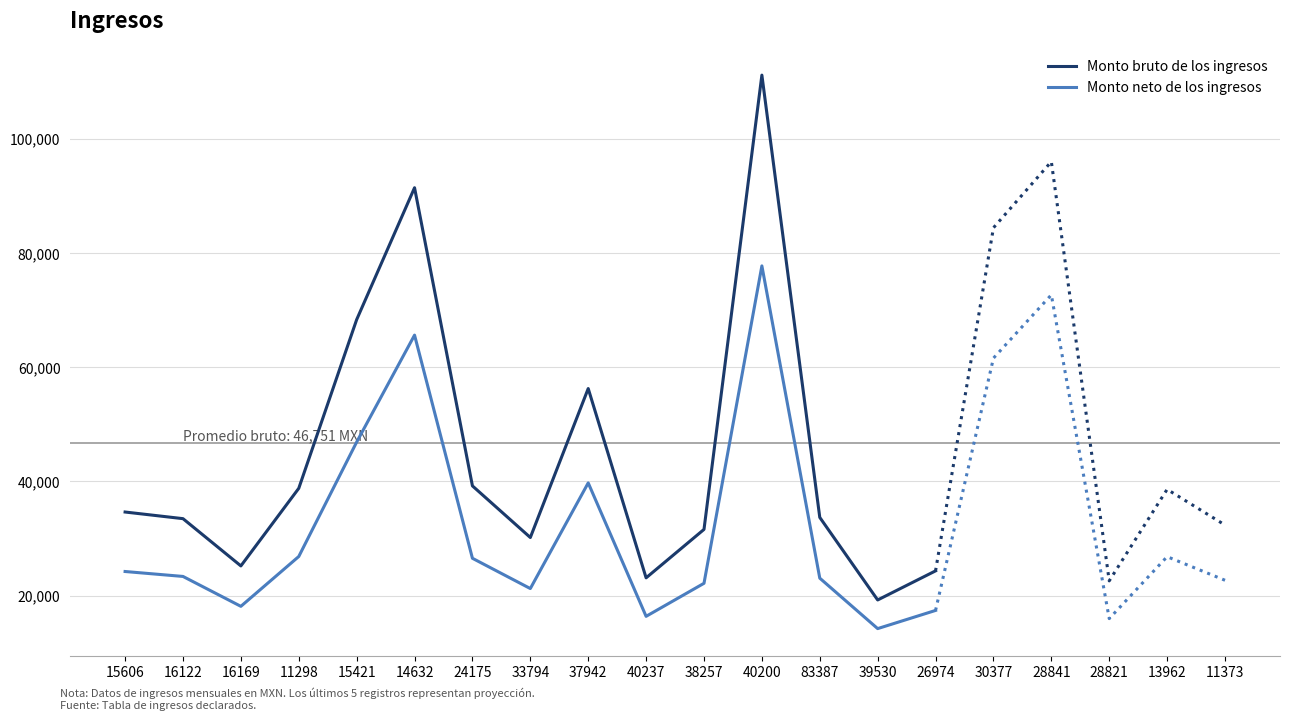

Is the value of Monto neto de los ingresos at 33794 greater than the value of Monto bruto de los ingresos at 40200?

No